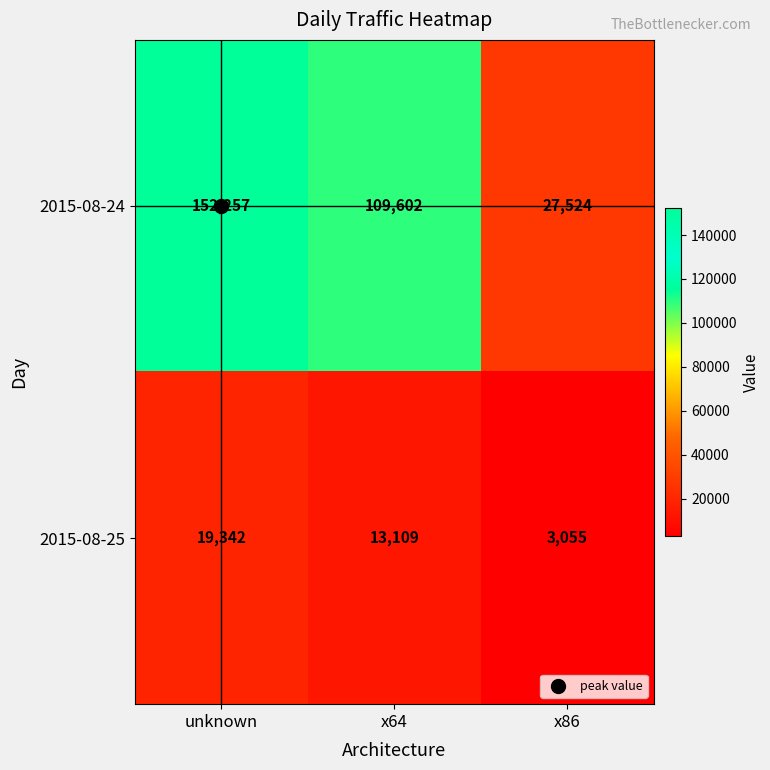

What value does the 2015-08-24 series have at x86?

27524